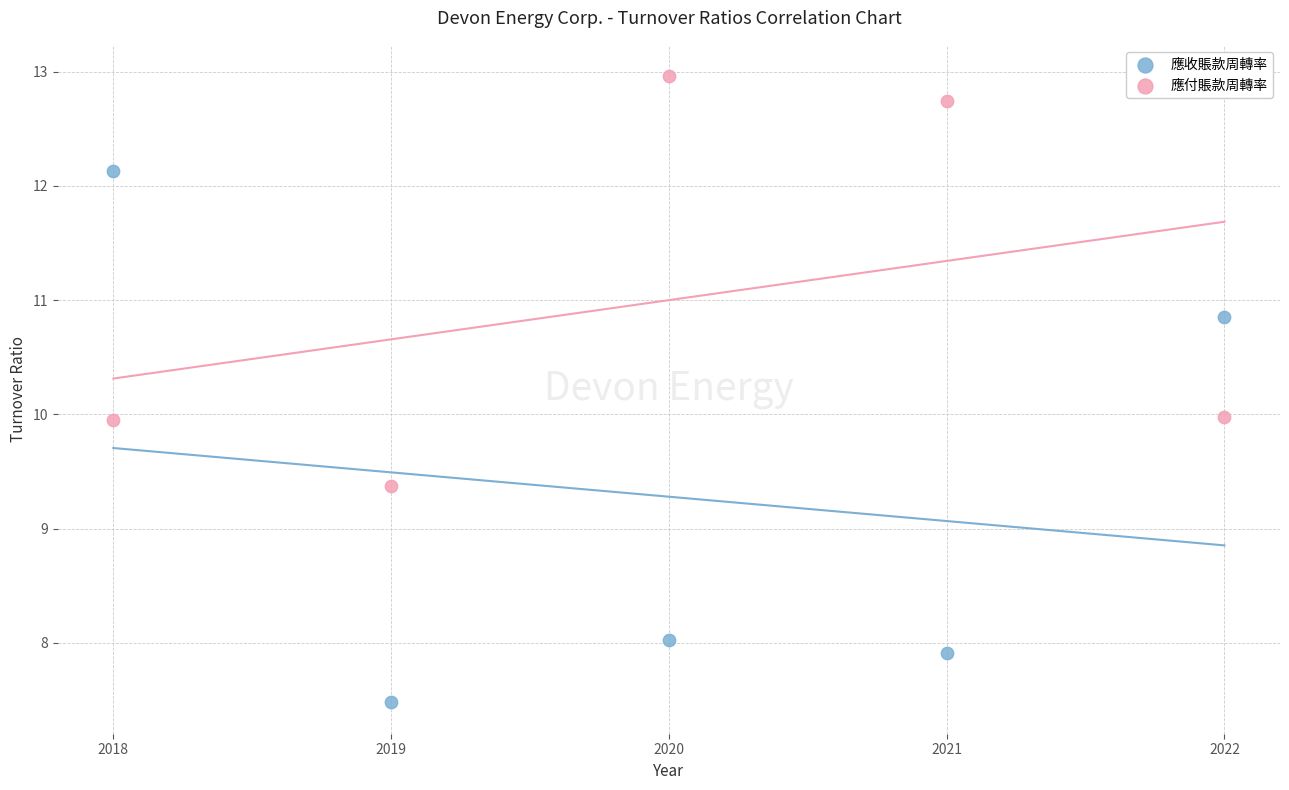

Which series has the largest Y range (max minus min)?

應收賬款周轉率